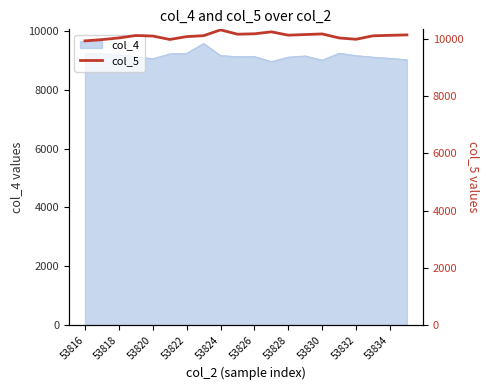

Is it true that the value at 11 is 3735?

False